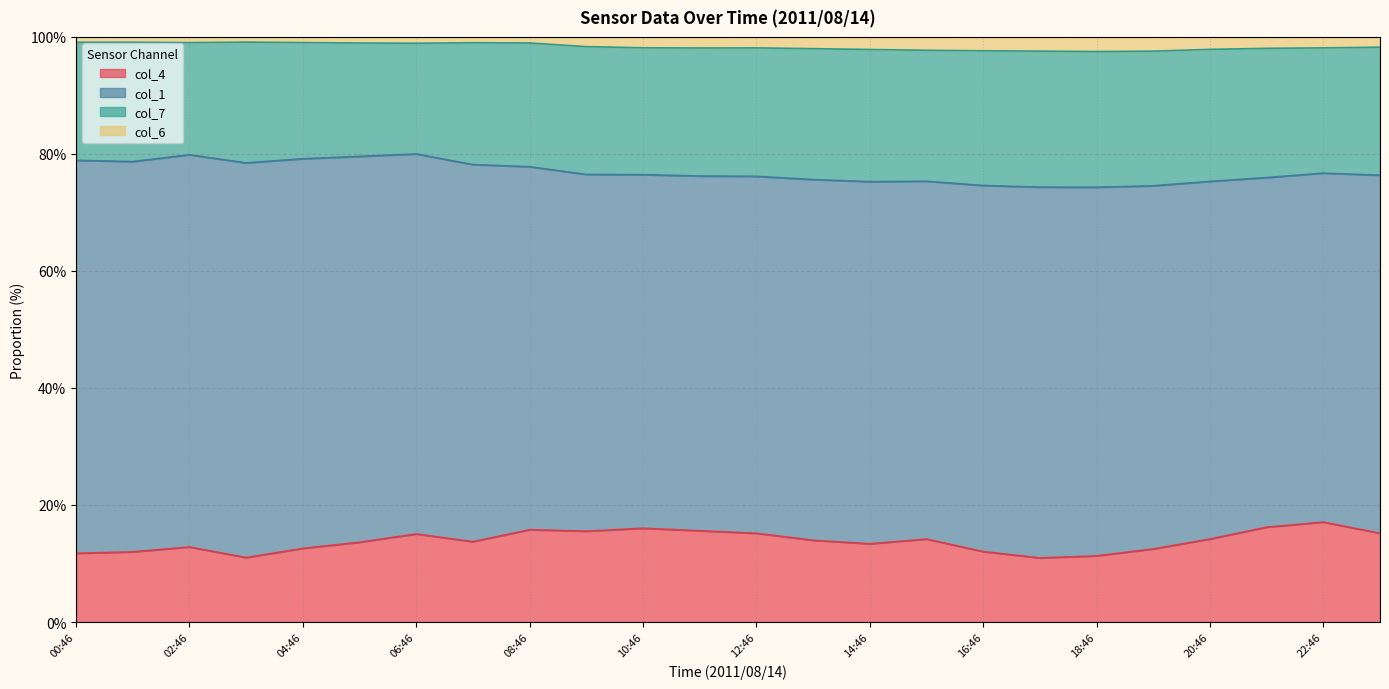

True or false: col_4 and col_6 intersect in this chart.

False